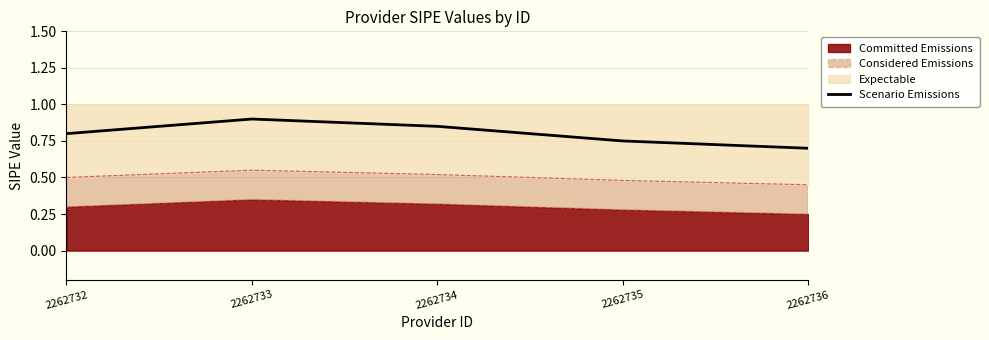

At which label is Scenario Emissions closest to 0?

2262736